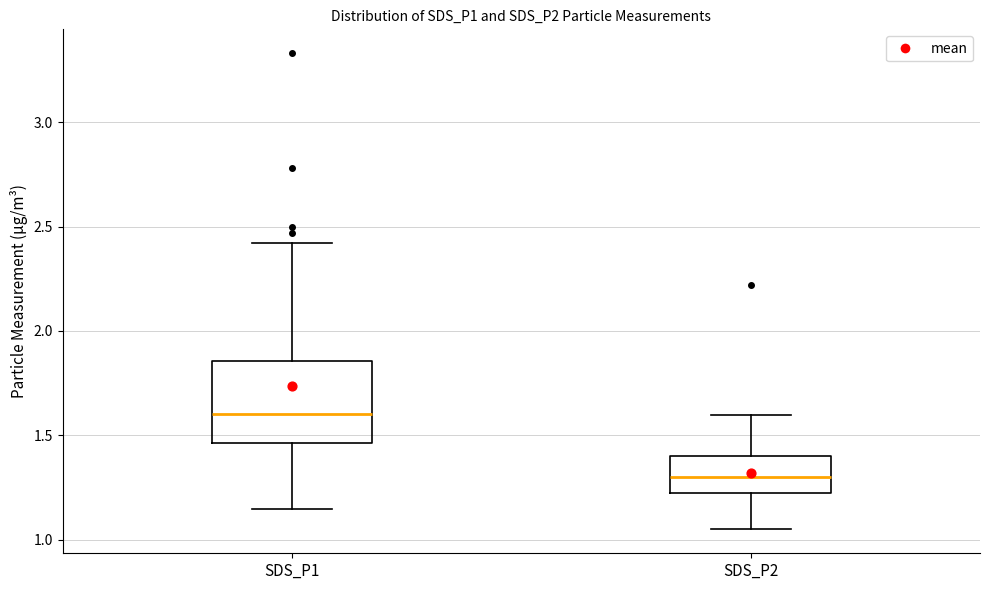

Reading left to right, read every box against the y-axis: the position of its median line, the range the box covers, and the ends of its whiskers. The values are not printed on the chart, so give them approximately, as read against the axis.

SDS_P1: median 1.60, box 1.45 to 1.85, whiskers 1.15 to 2.40
SDS_P2: median 1.30, box 1.20 to 1.40, whiskers 1.05 to 1.60